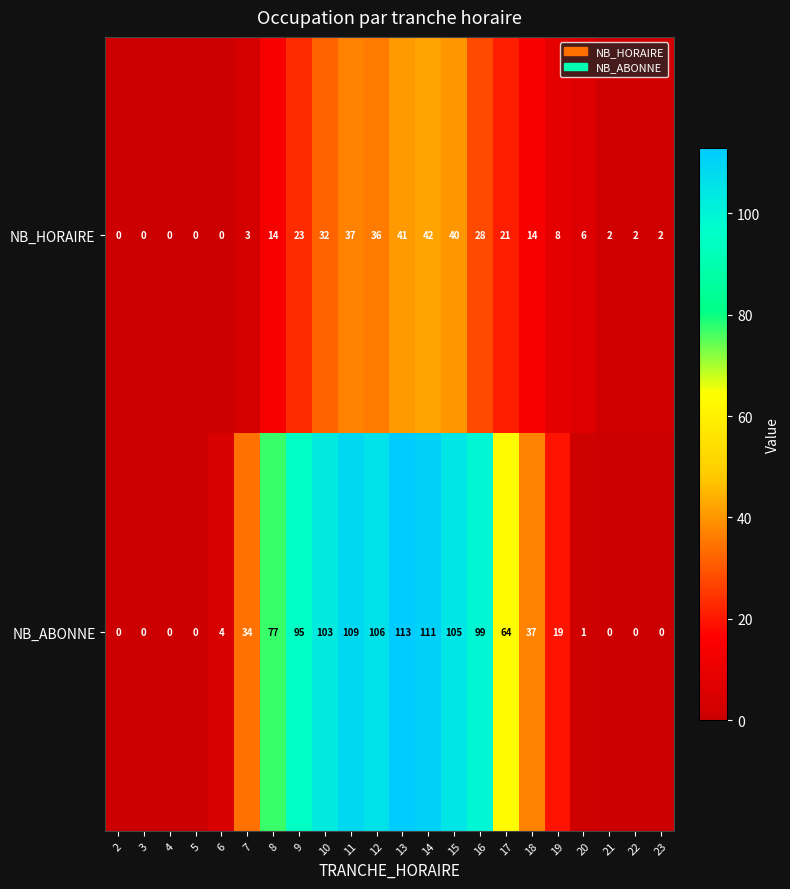

The value of NB_ABONNE at 11 is 109. True or false?

True